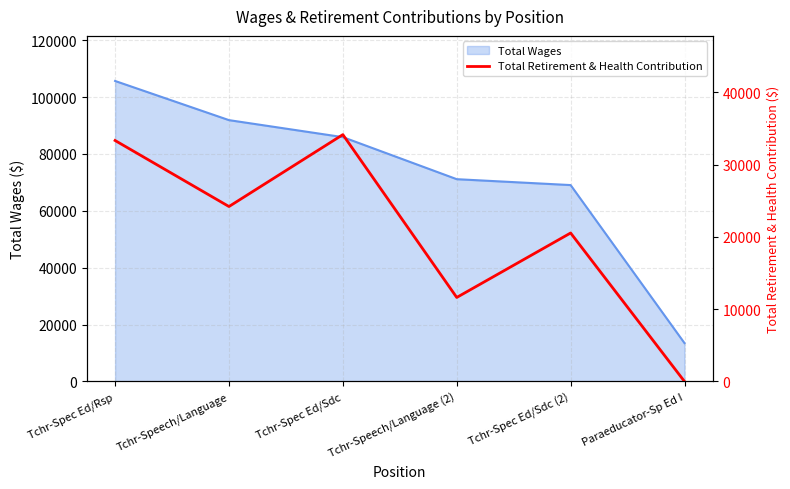

Reading left to right, what are all the values shown in this chart?

33327	24195	34140	11620	20535	0